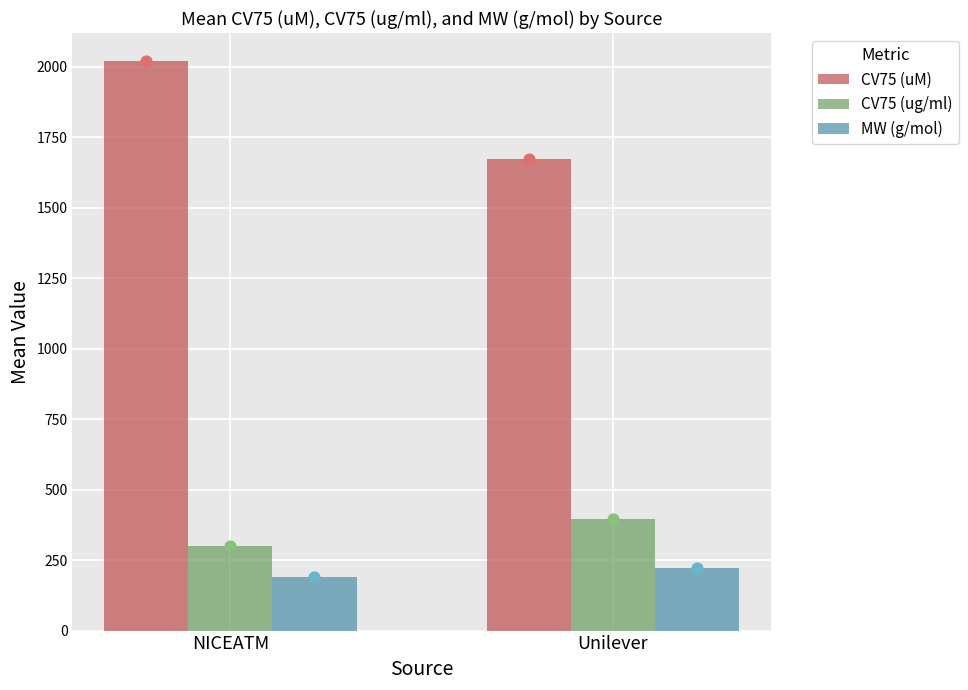

Which series reaches the maximum Y coordinate?

CV75 (uM)